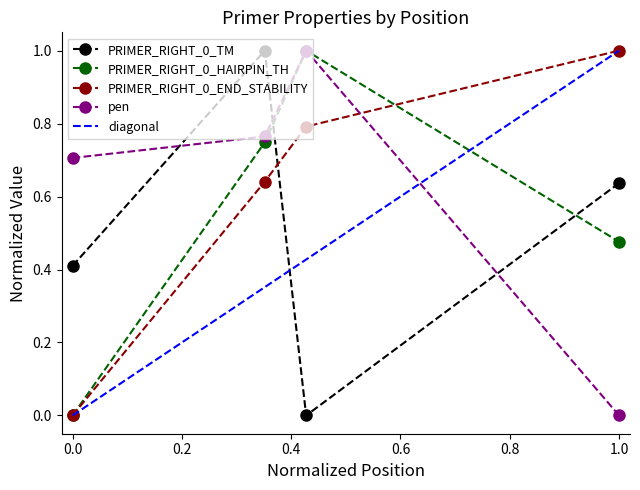

In pen, how many points are higher than both neighbors (excluding endpoints)?

1